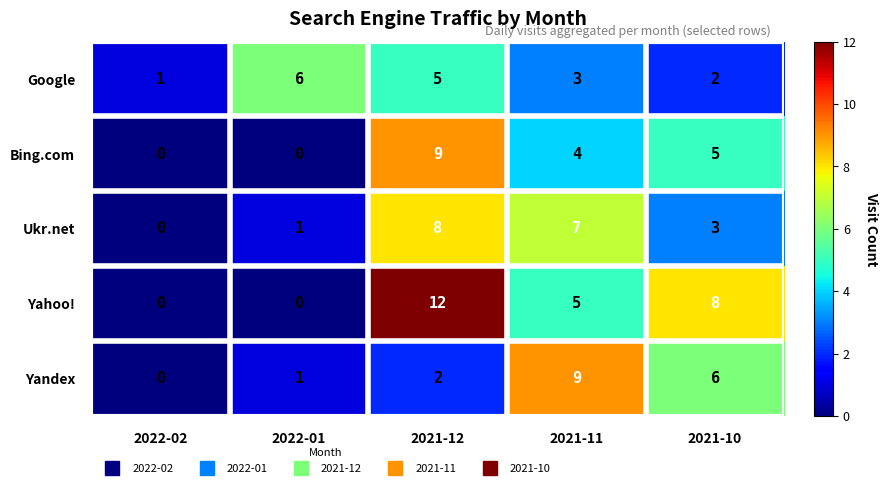

What is the total value across all series at 2022-02?

1